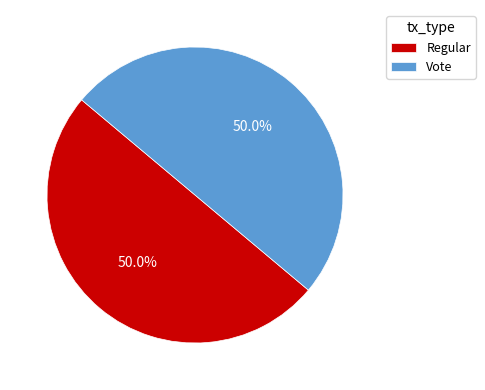

How much of the chart is everything except Regular?

50.0%